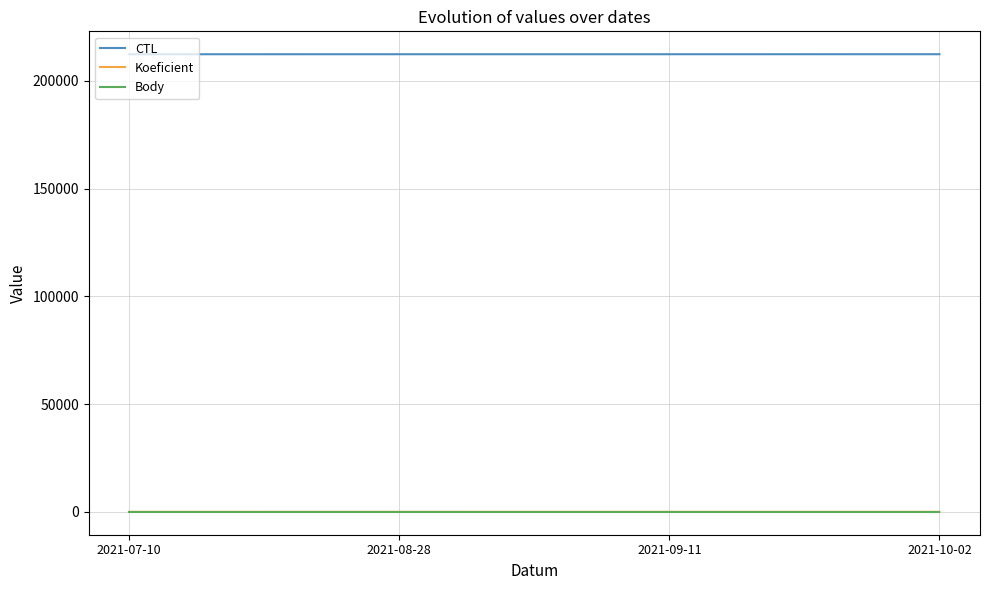

What is the total value across all series at 2021-07-10?

212416